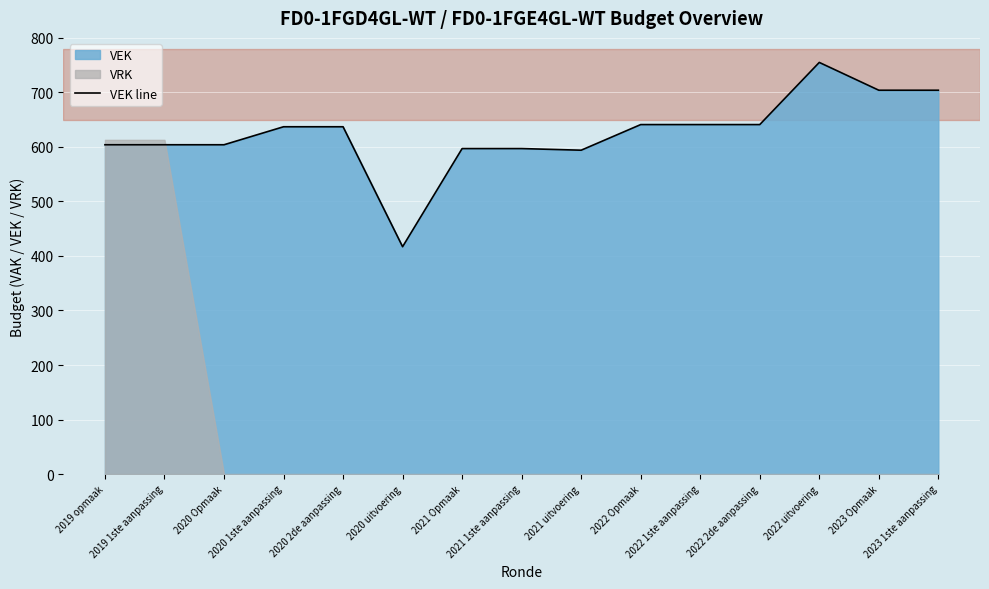

What position from the right is 2022 2de aanpassing?

4